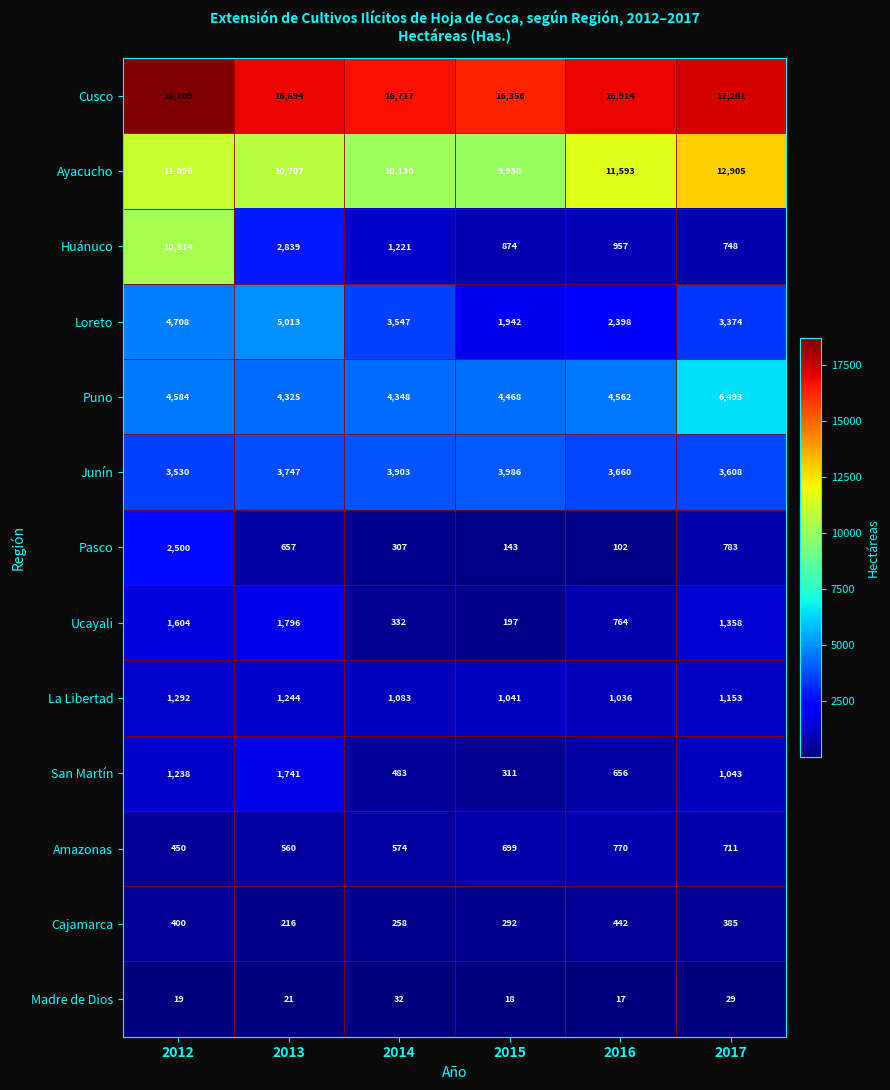

Which series has the widest spread of values?

Huánuco